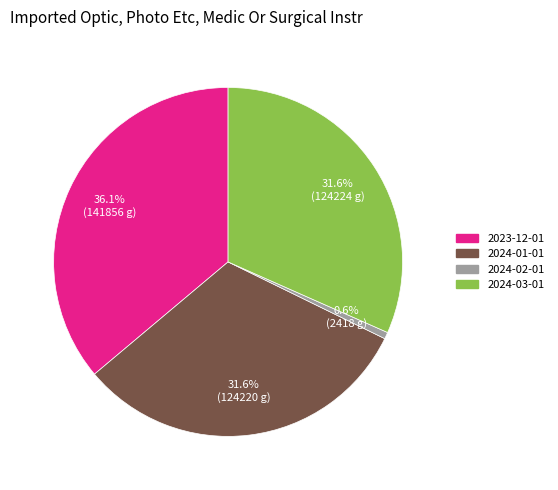

Approximately how many times larger is the value at 2024-01-01 compared to 2023-12-01?

0.9